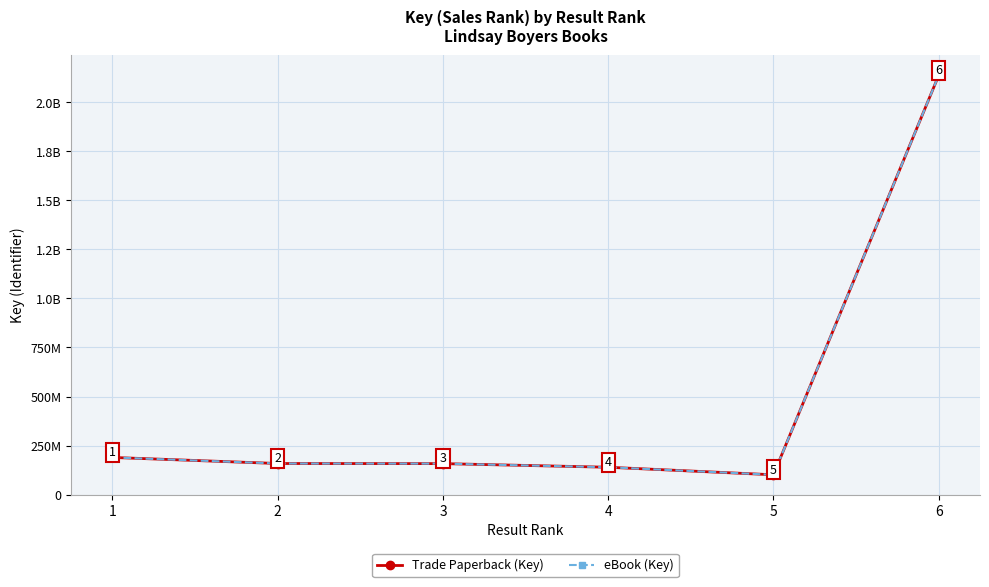

Is this an area chart (filled region under the line)?

No